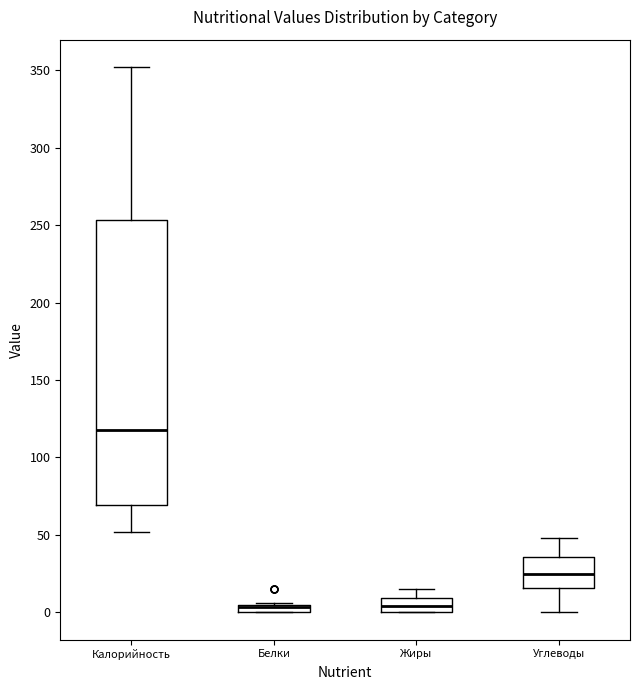

Comparing the boxes themselves (not the whiskers), which one is the tallest?

Калорийность